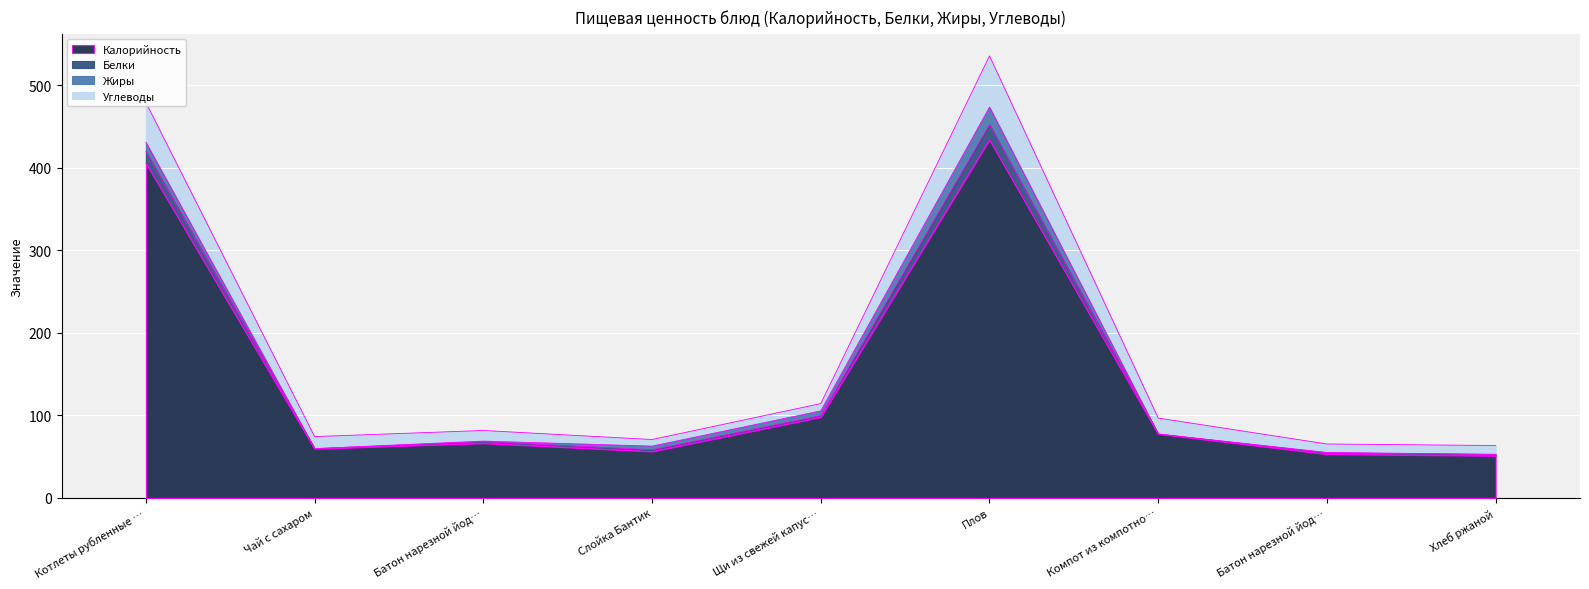

How many interior local peaks does the Белки series have?

2